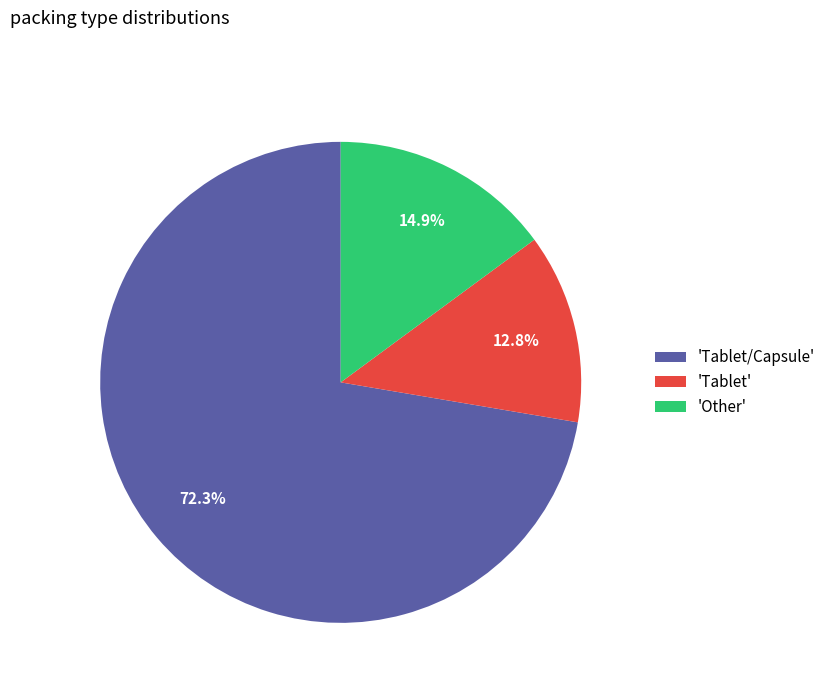

Which category accounts for the majority?

'Tablet/Capsule'